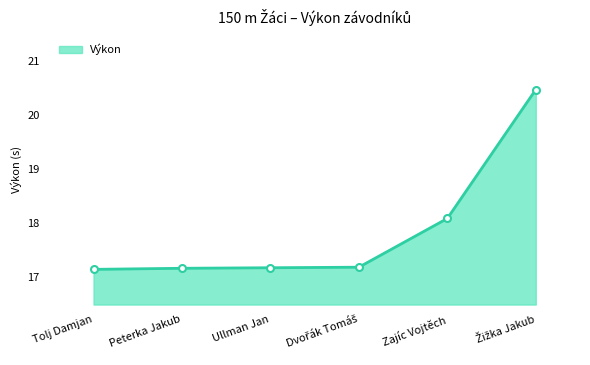

What position from the left is Peterka Jakub?

2